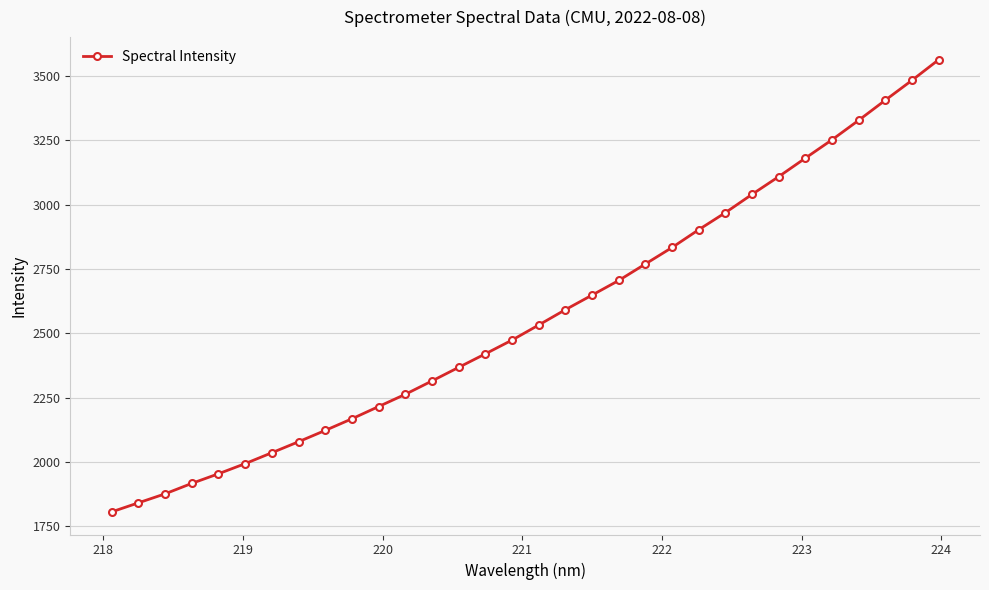

What is the difference between the maximum and minimum values?

1757.8